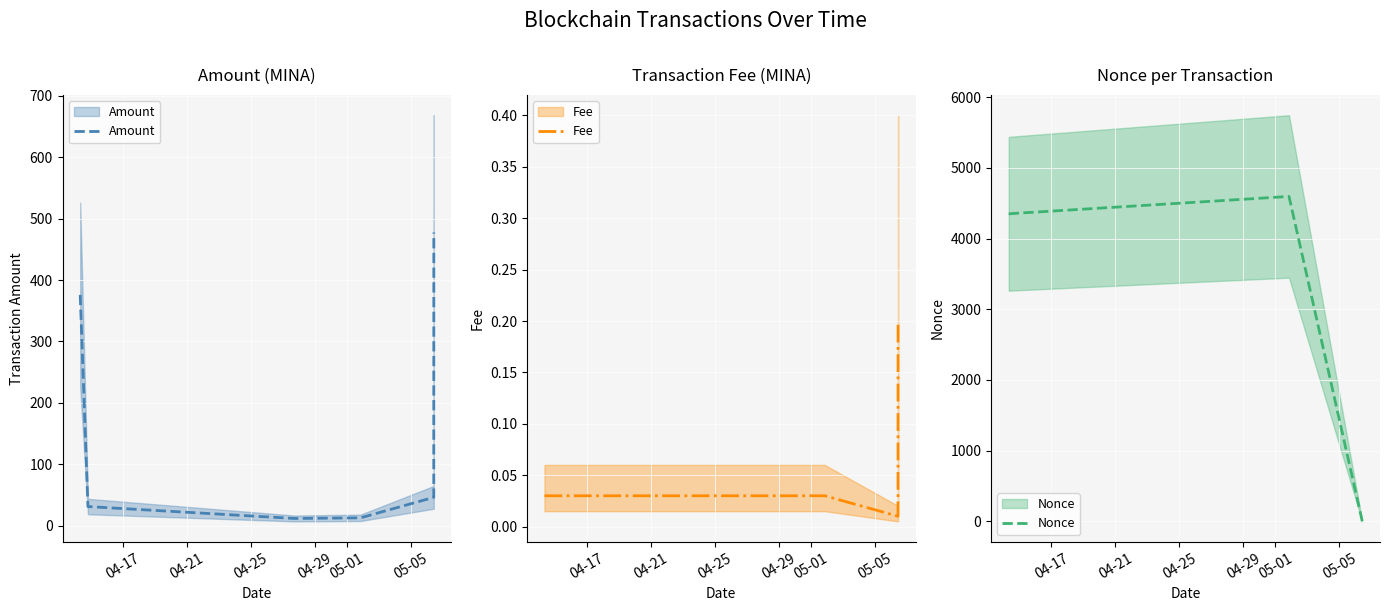

True or false: Nonce has a value of 3.5 at 05-01.

False